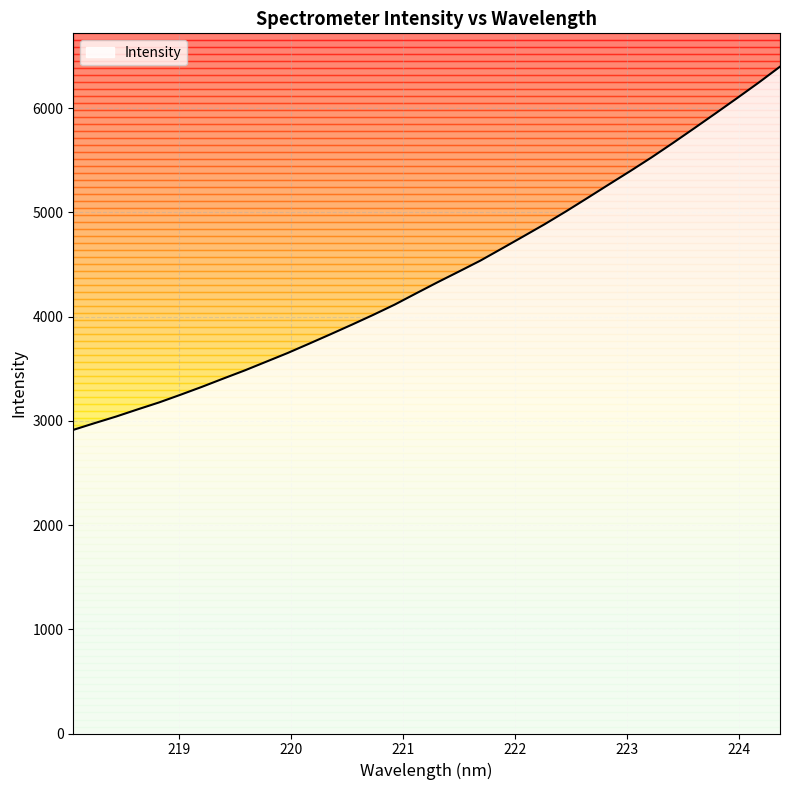

What is the maximum value shown in the chart?

6399.2